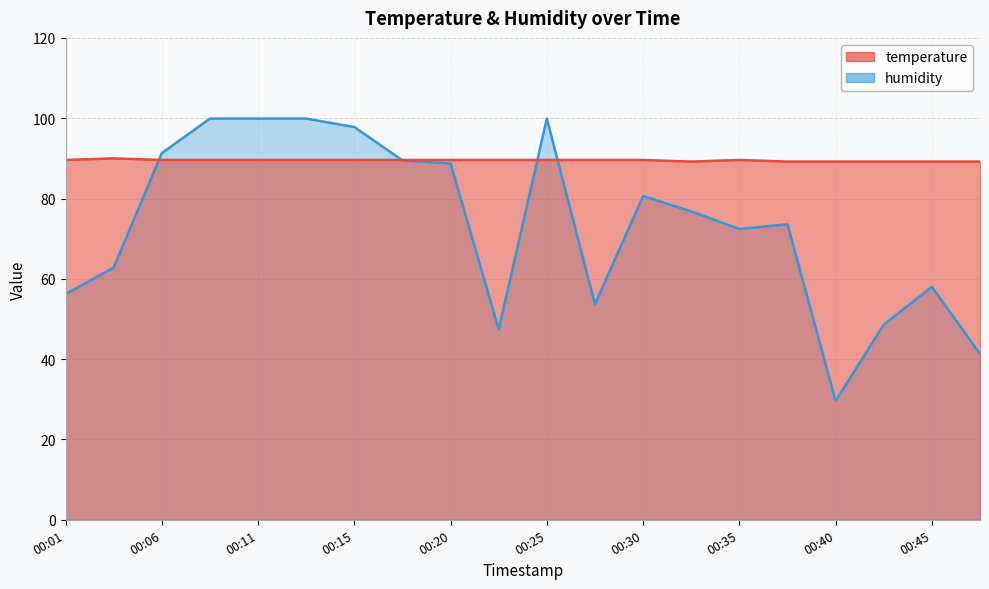

Which label corresponds to the smallest value in the chart?

00:40